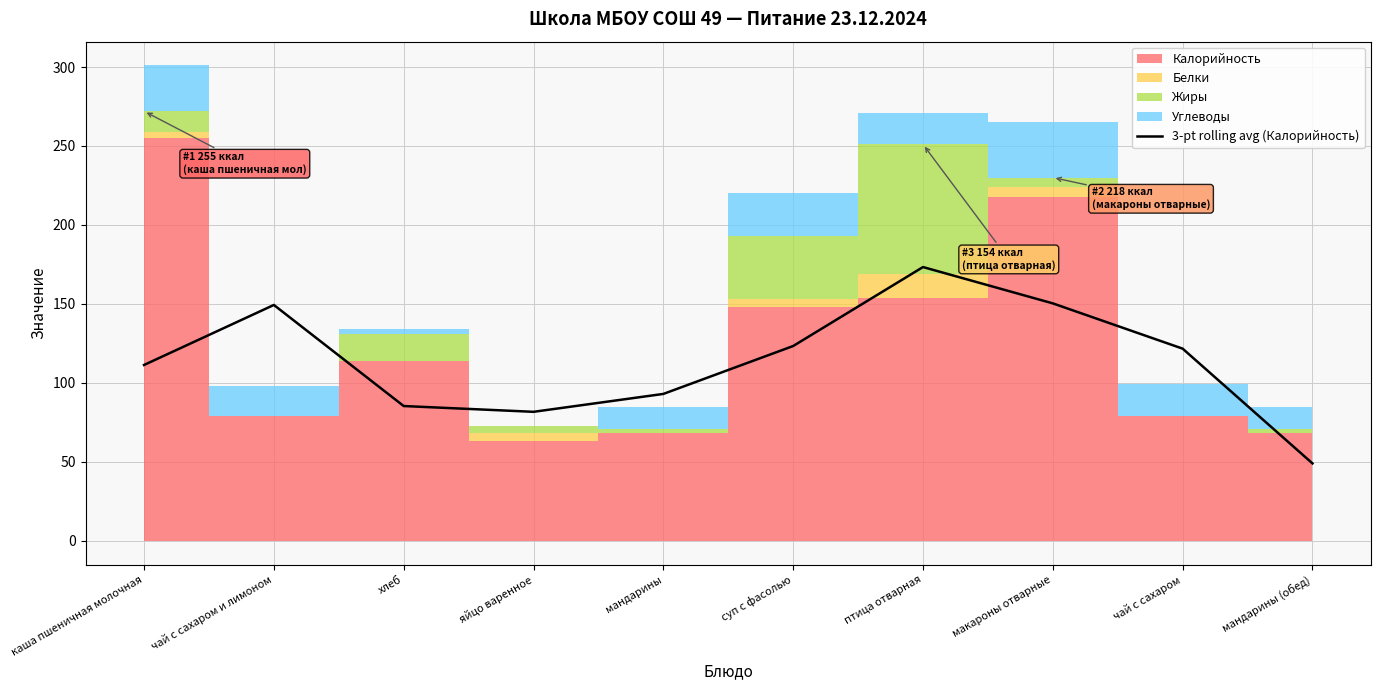

How many lines are shown in the chart?

1